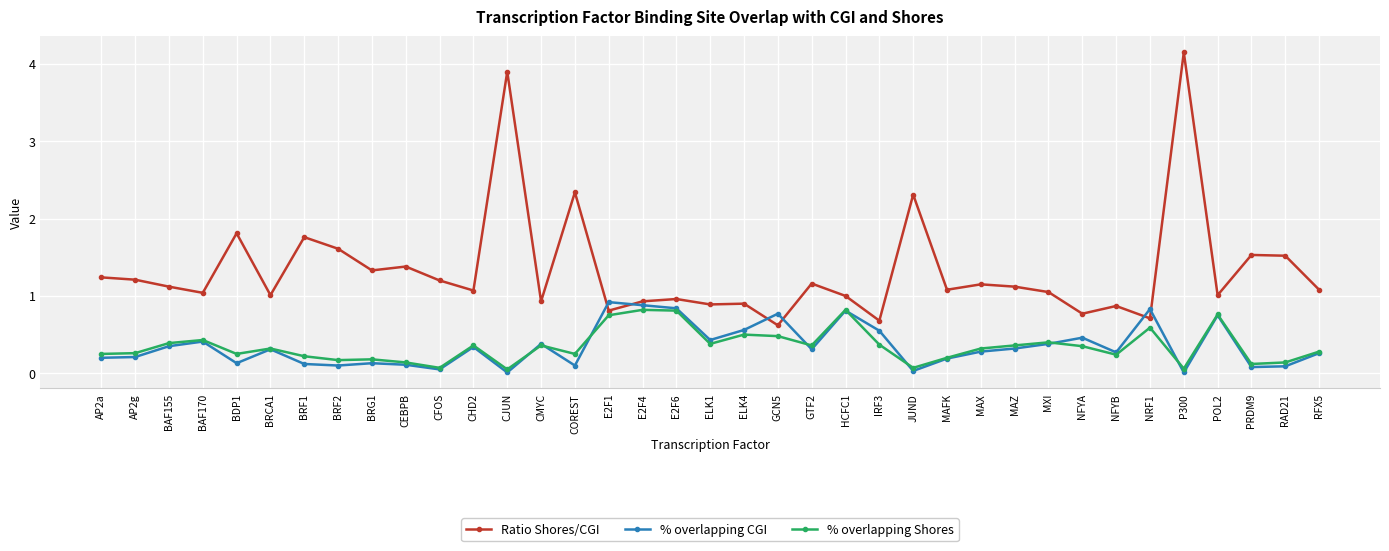

The value of % overlapping Shores at E2F6 is 1.1. True or false?

False